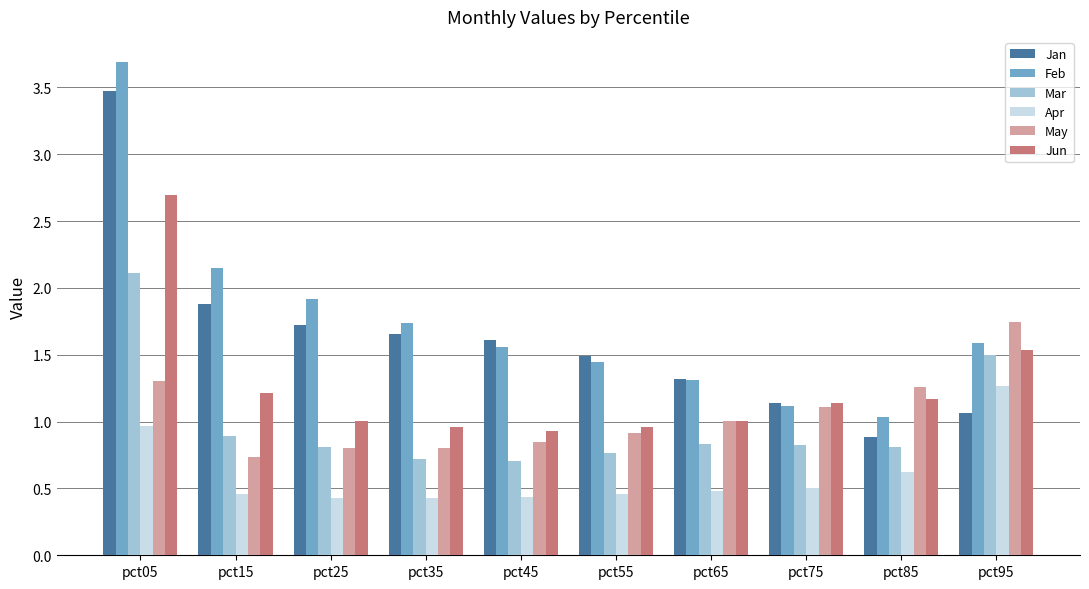

What is the smallest value displayed?

0.4